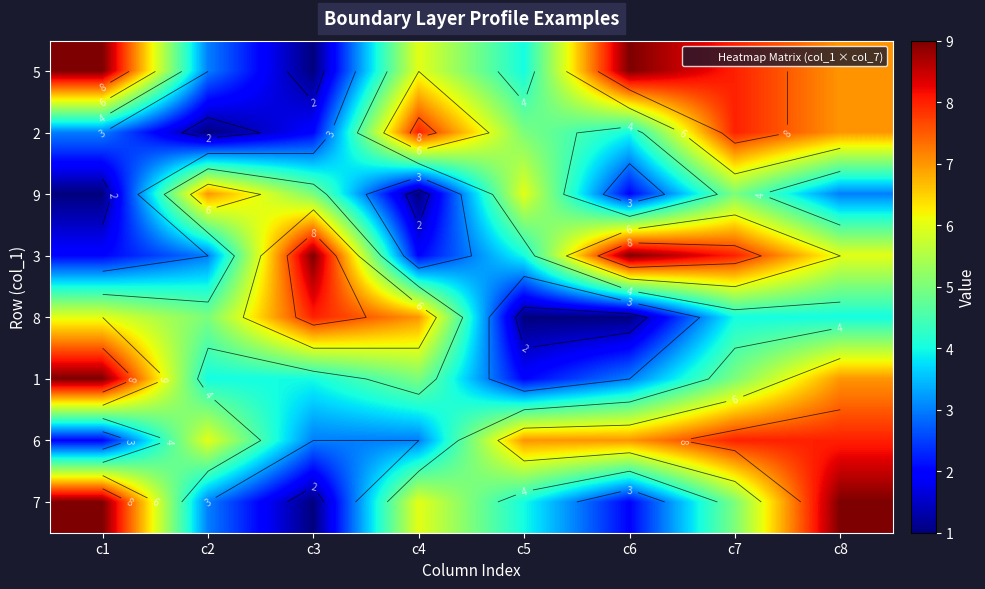

How many values in the 8 series are below 5?

4